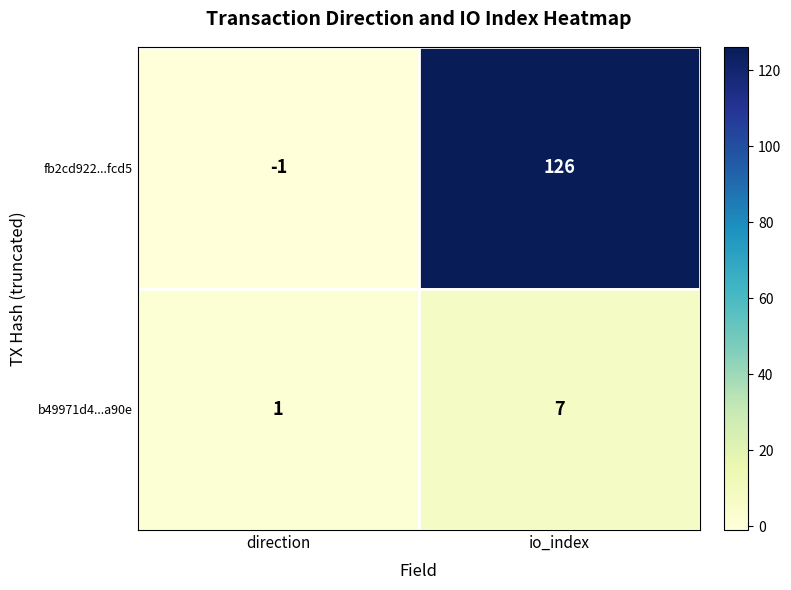

What is the difference between the maximum and minimum values in the b49971d4...a90e series?

6